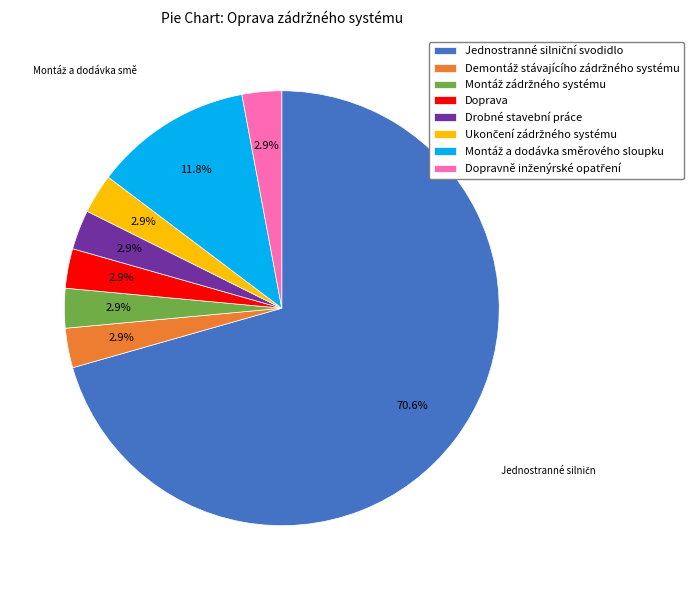

What percentage is the Ukončení zádržného systému slice, to the nearest percent?

3%